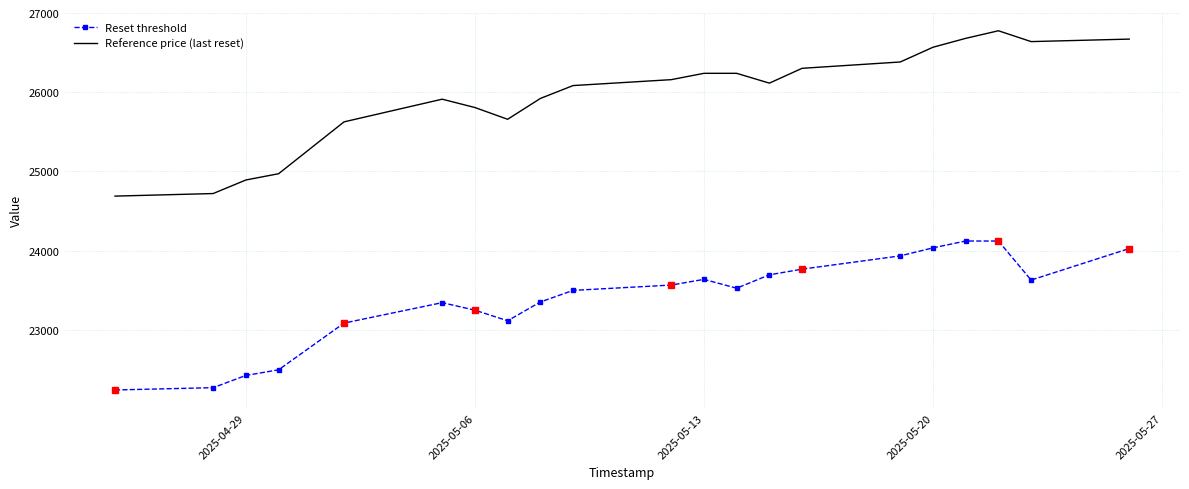

What is the minimum value shown in the chart?

22242.5